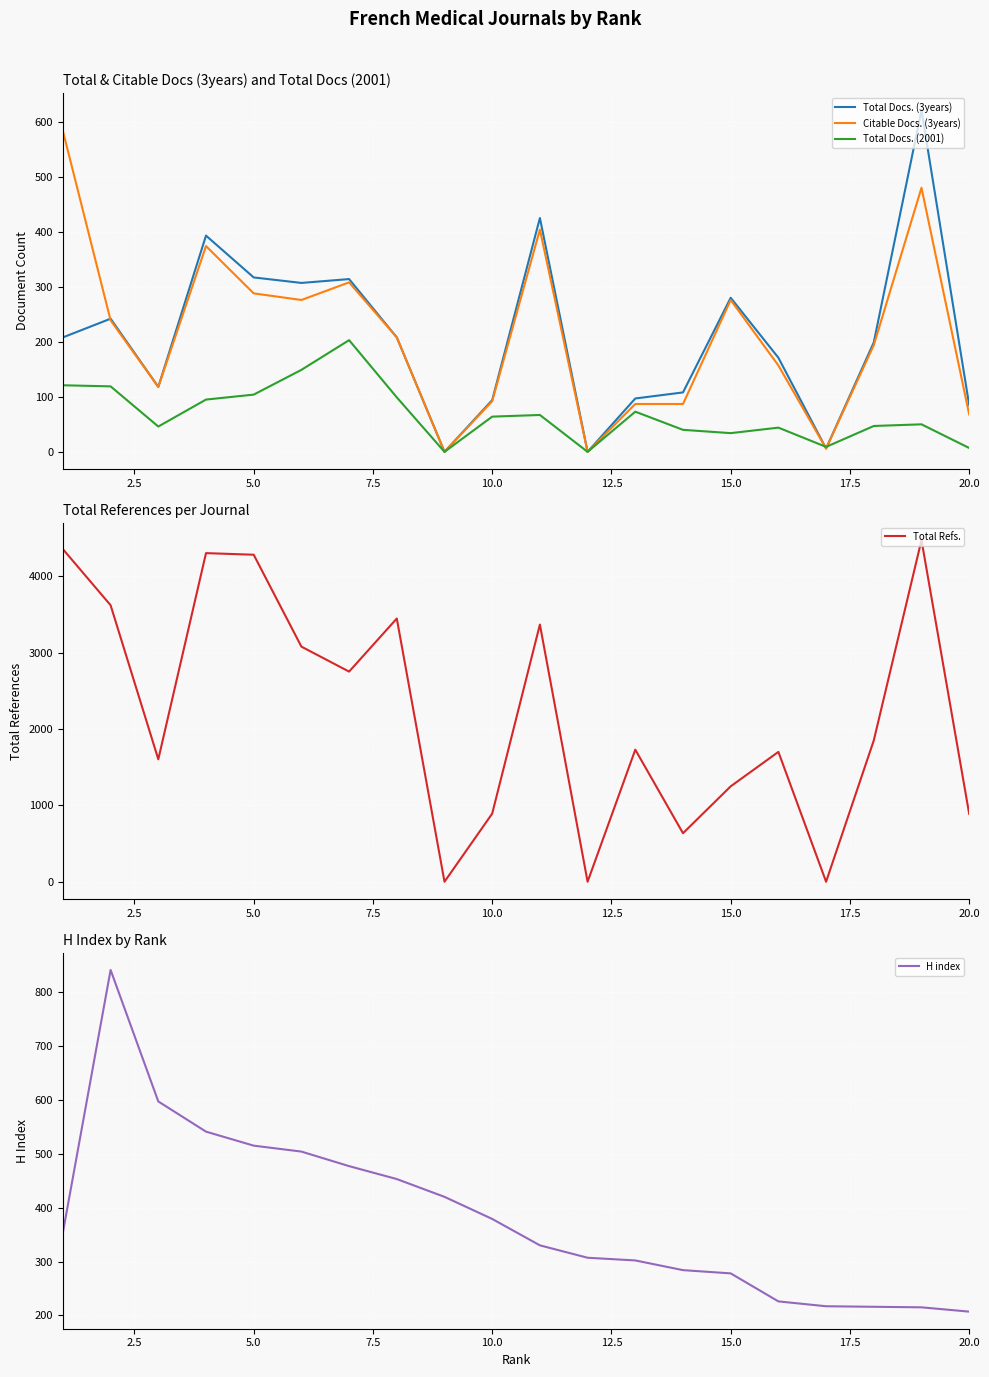

Is the value of Total Docs. (3years) at 5.0 greater than the value of Citable Docs. (3years) at 20.0?

Yes